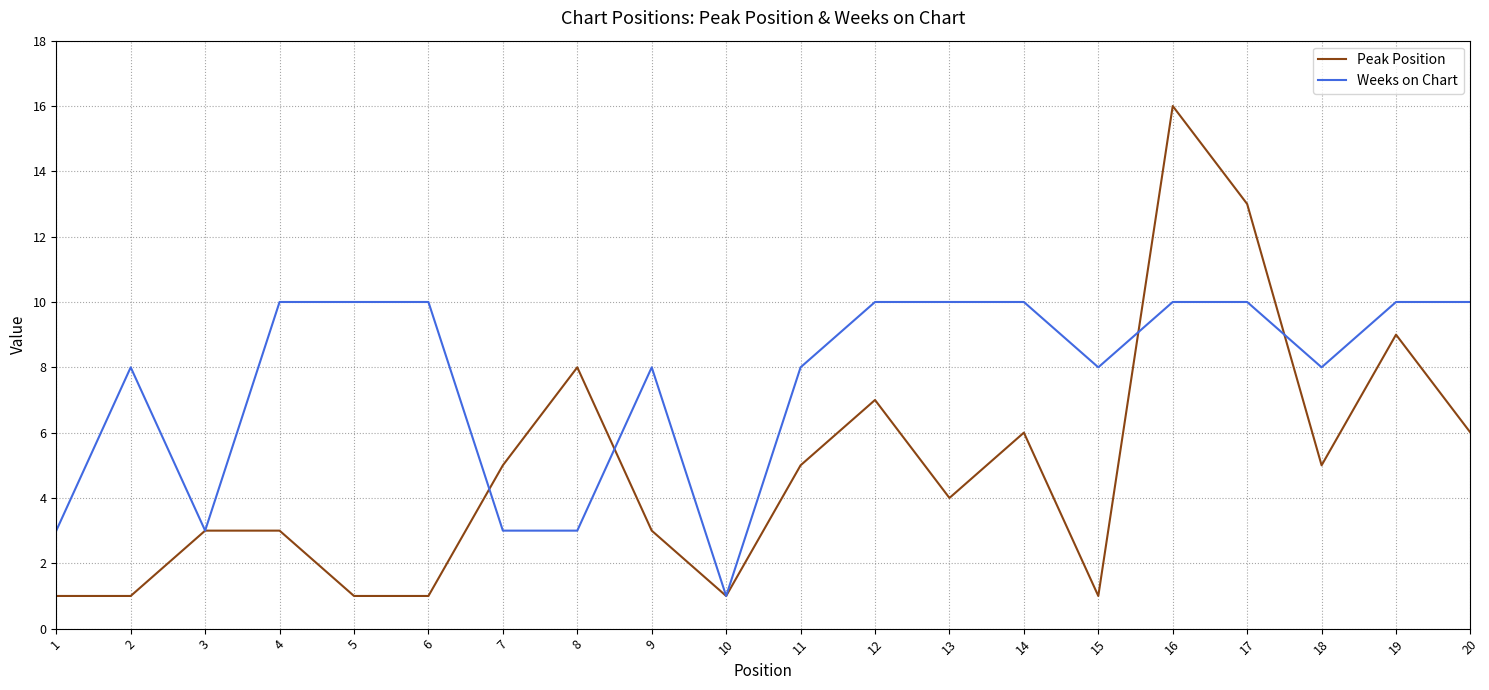

How many lines are shown in the chart?

2